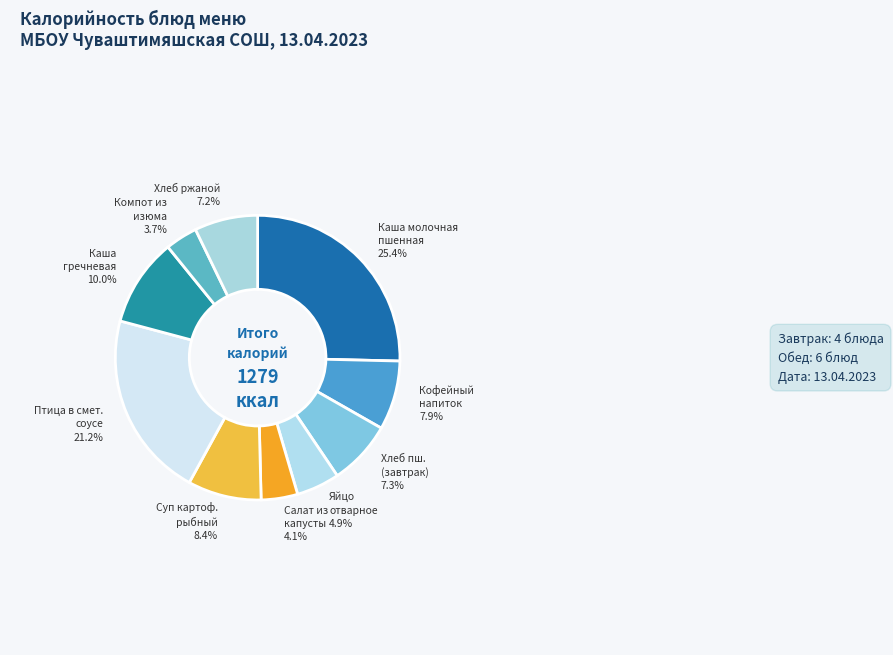

Which slice is the largest?

Каша молочная пшенная